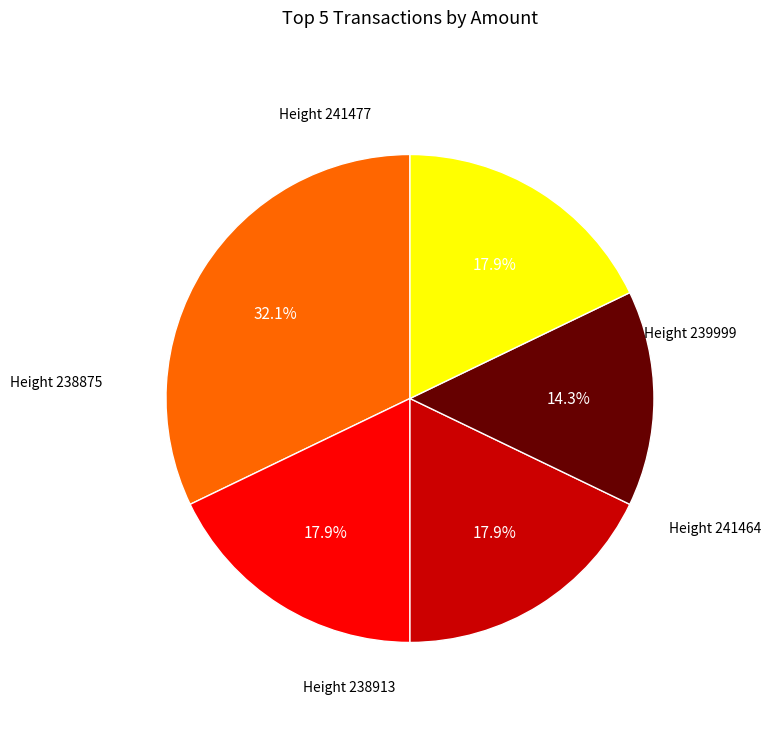

Is there a majority slice in this chart?

No